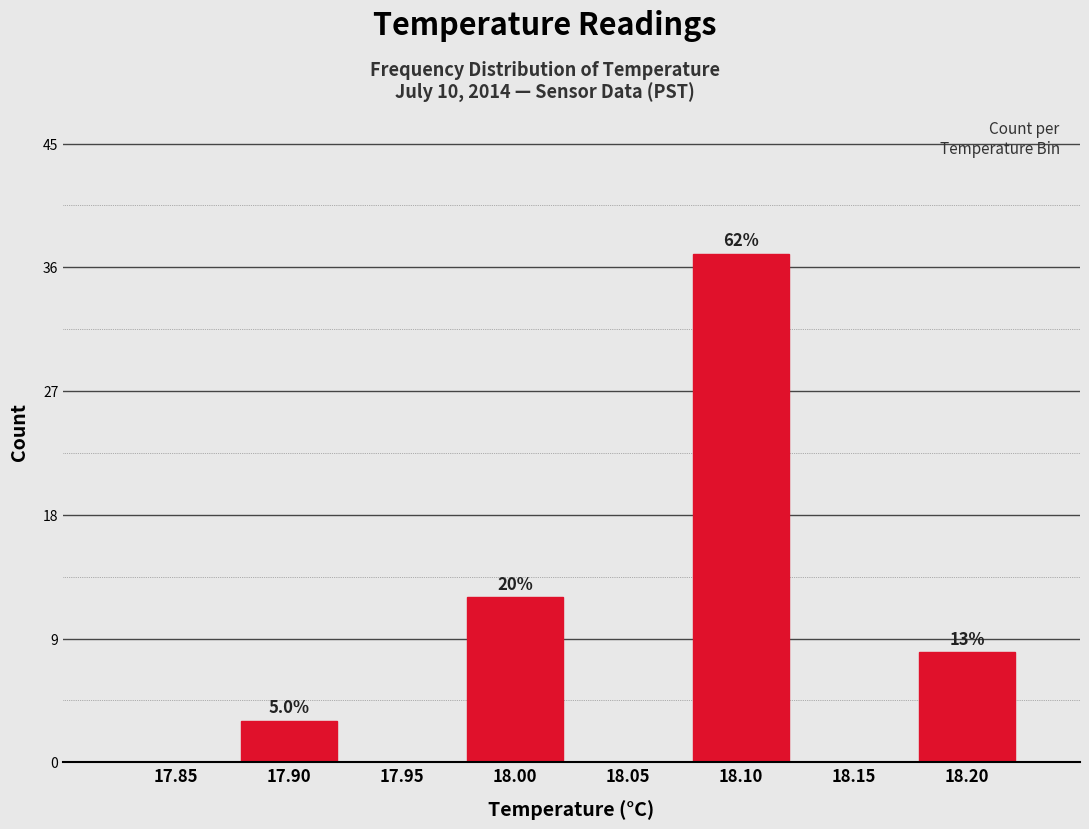

Are the bars horizontal?

No